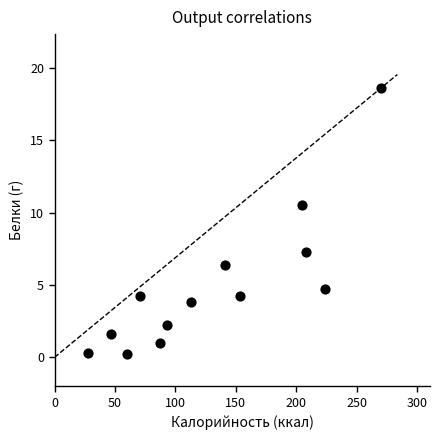

What is the range of X values (max minus min)?

242.1